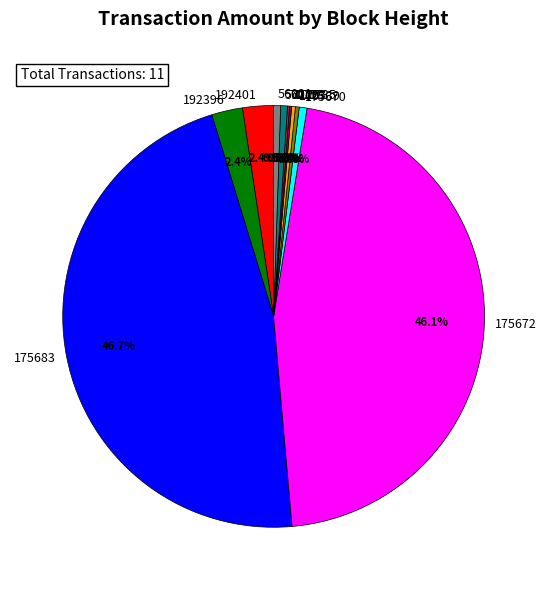

Combined, do 100739 and 56021 account for over 50%?

No